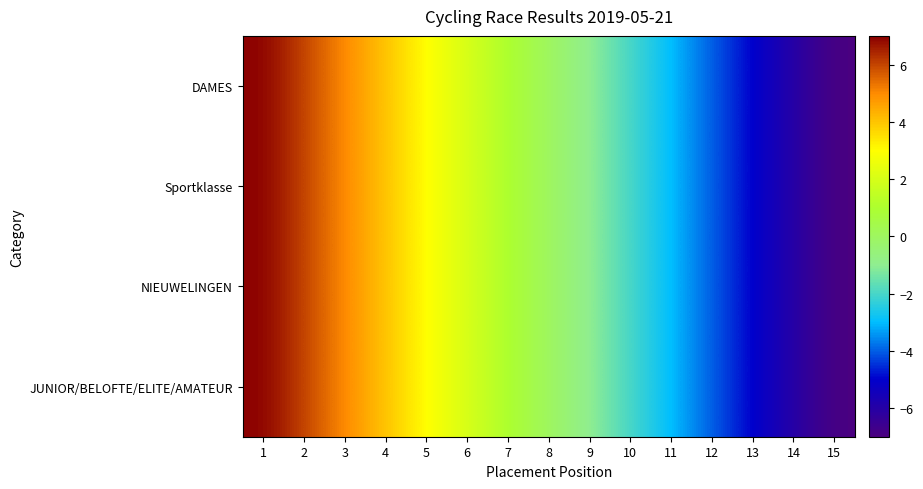

At how many categories does at least one series exceed 2?

5